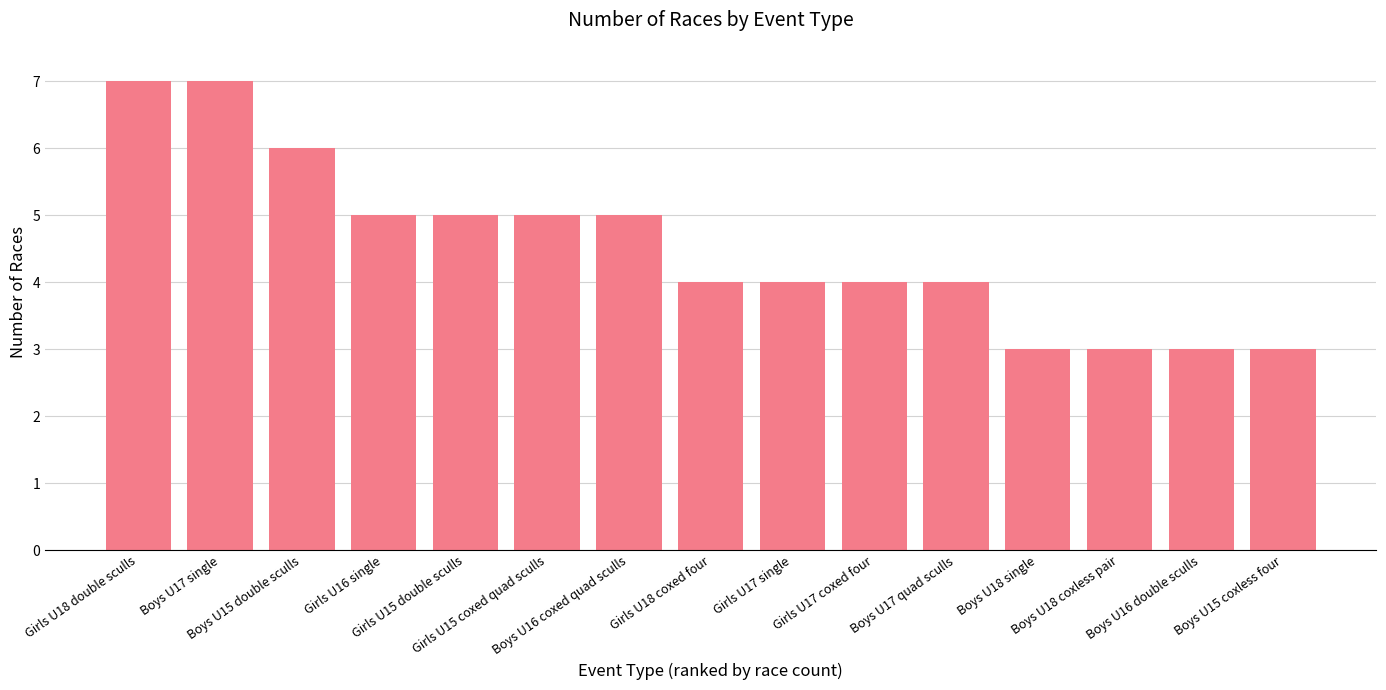

What is the maximum value shown in the chart?

7